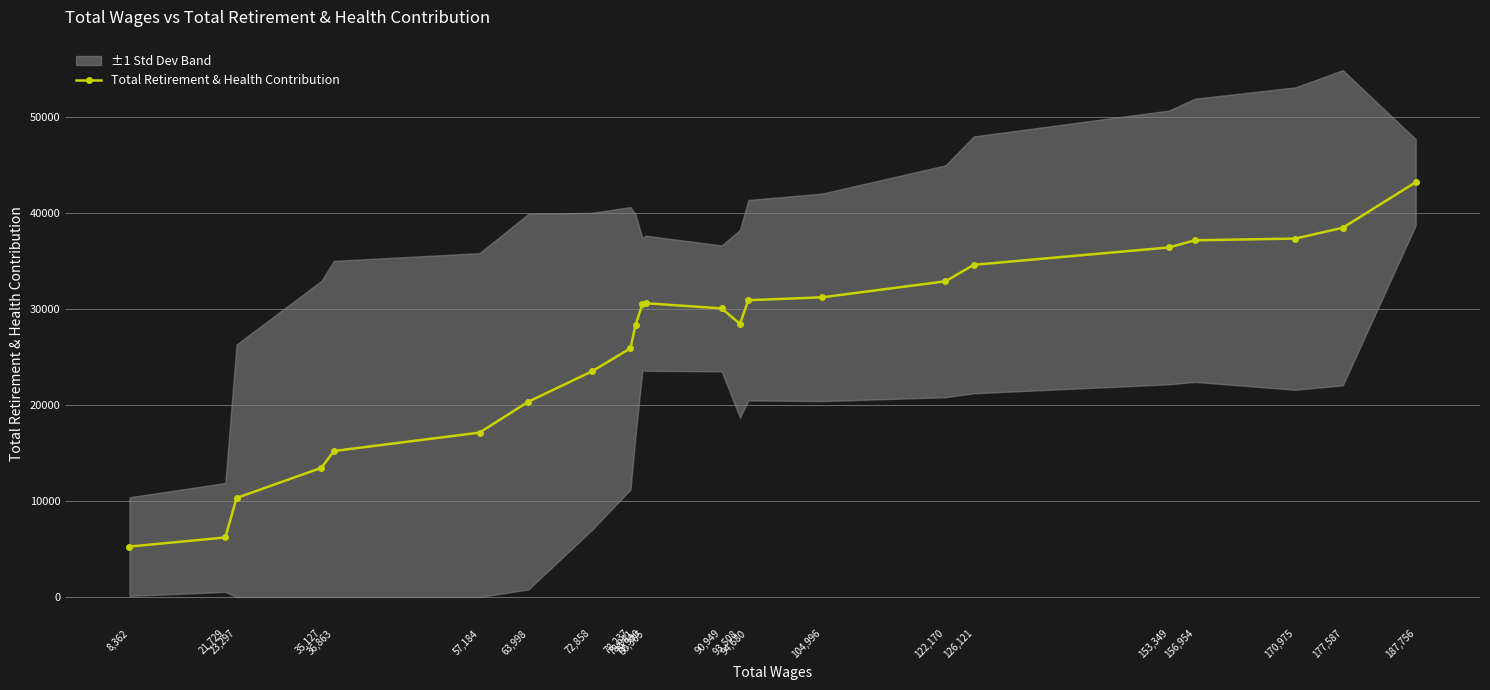

What is the difference between the values at 79,900 and 156,954?

6655.2